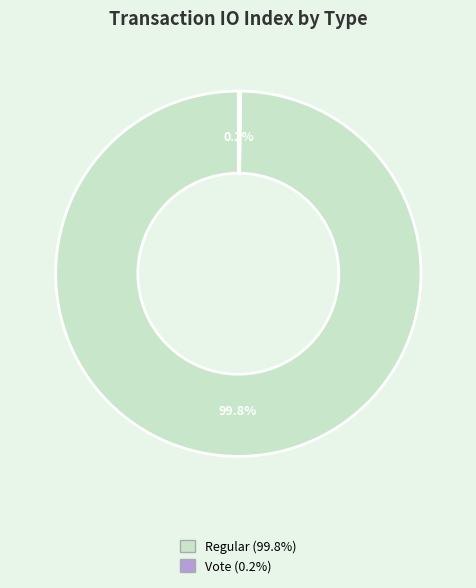

Is there any slice that represents more than half of the pie?

Yes